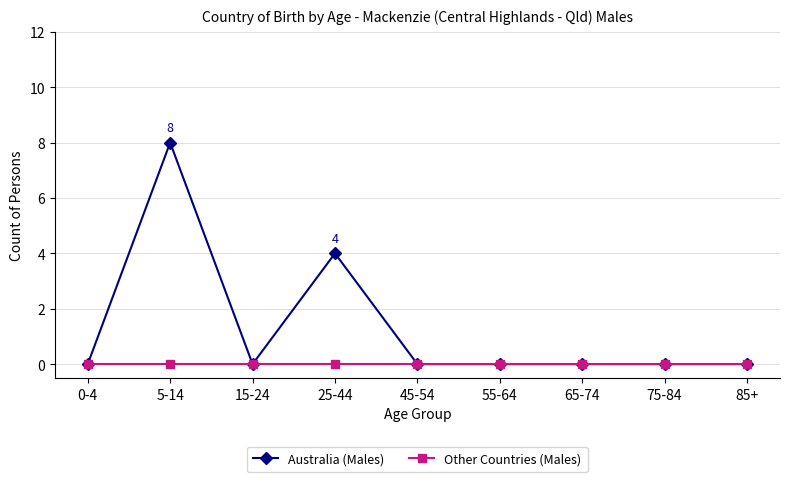

Reading left to right, list all the values displayed in this chart.

Australia (Males): 0-4=0	5-14=8	15-24=0	25-44=4	45-54=0	55-64=0	65-74=0	75-84=0	85+=0
Other Countries (Males): 0-4=0	5-14=0	15-24=0	25-44=0	45-54=0	55-64=0	65-74=0	75-84=0	85+=0